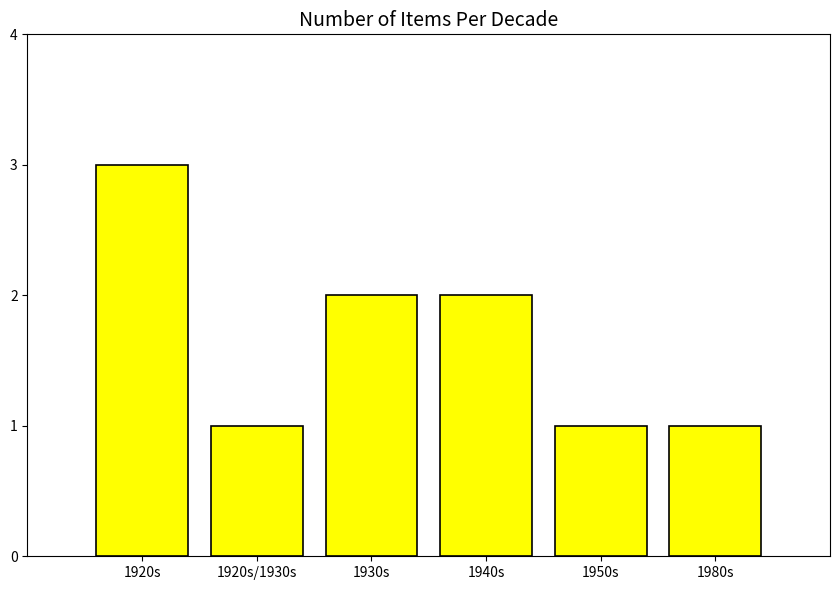

What is the greatest value displayed?

3